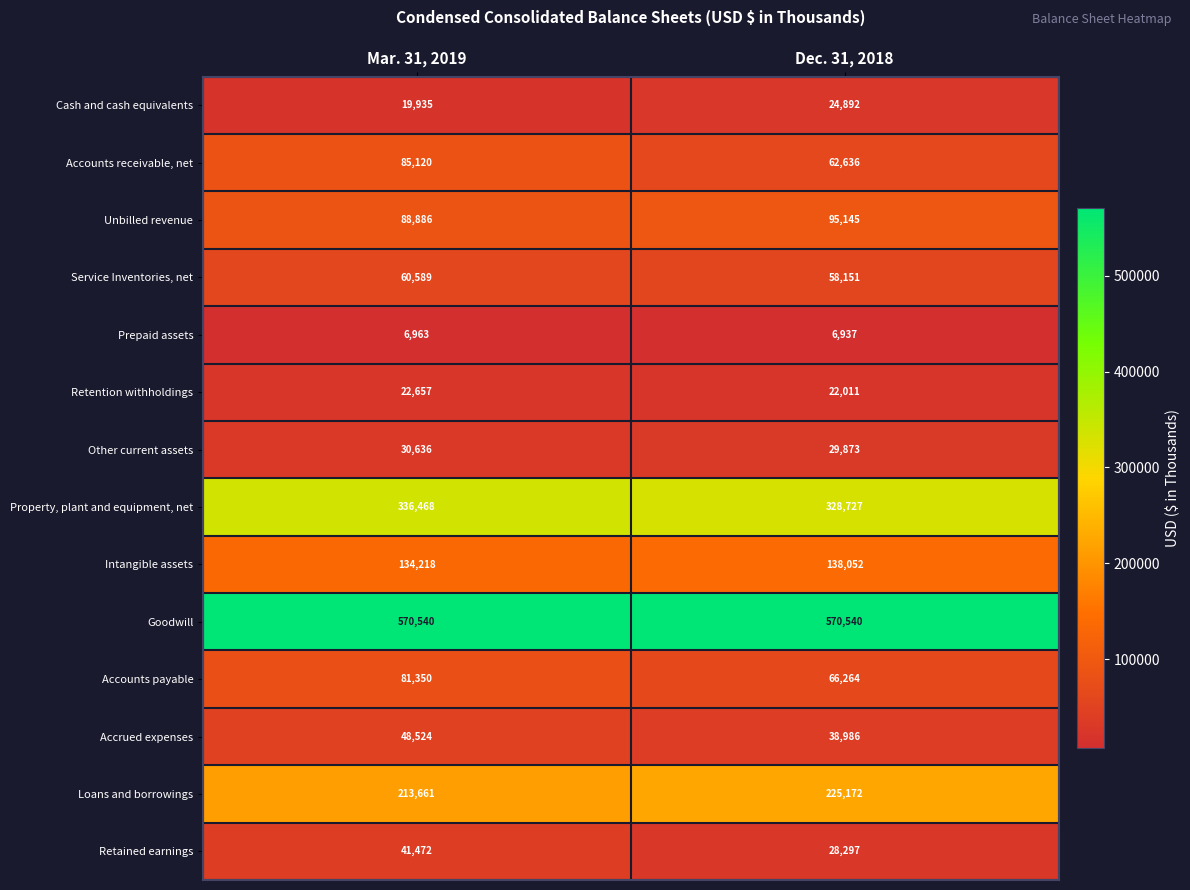

How many data points does each series have?

2